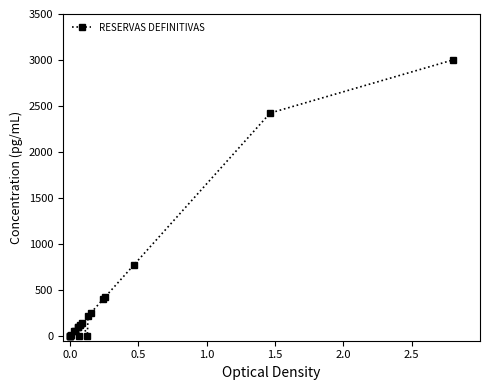

What is the average value?

403.9